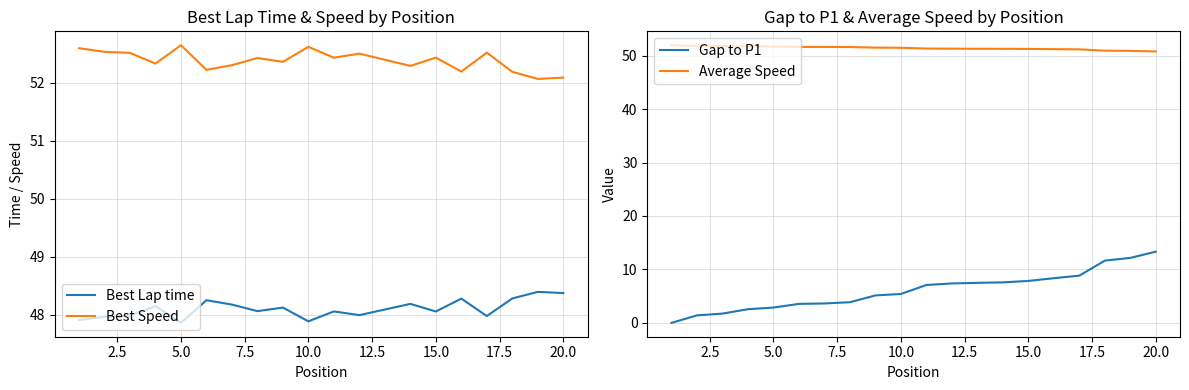

True or false: Average Speed and Gap to P1 cross at least once.

False